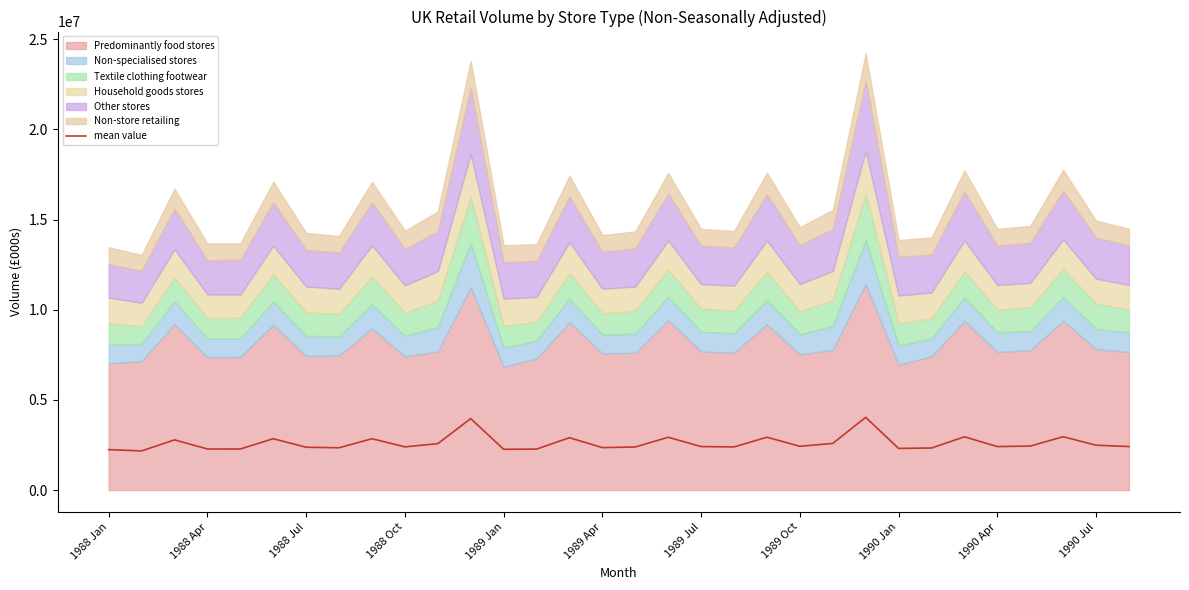

Rank the categories by value from highest to lowest.

23, 11, 29, 26, 20, 17, 14, 1989 Apr, 1990 Jan, 1988 Jul, 22, 1990 Jul, 30, 28, 21, 31, 18, 27, 1990 Apr, 19, 16, 1989 Jul, 15, 1989 Oct, 25, 24, 1988 Oct, 1989 Jan, 13, 12, 1988 Jan, 1988 Apr